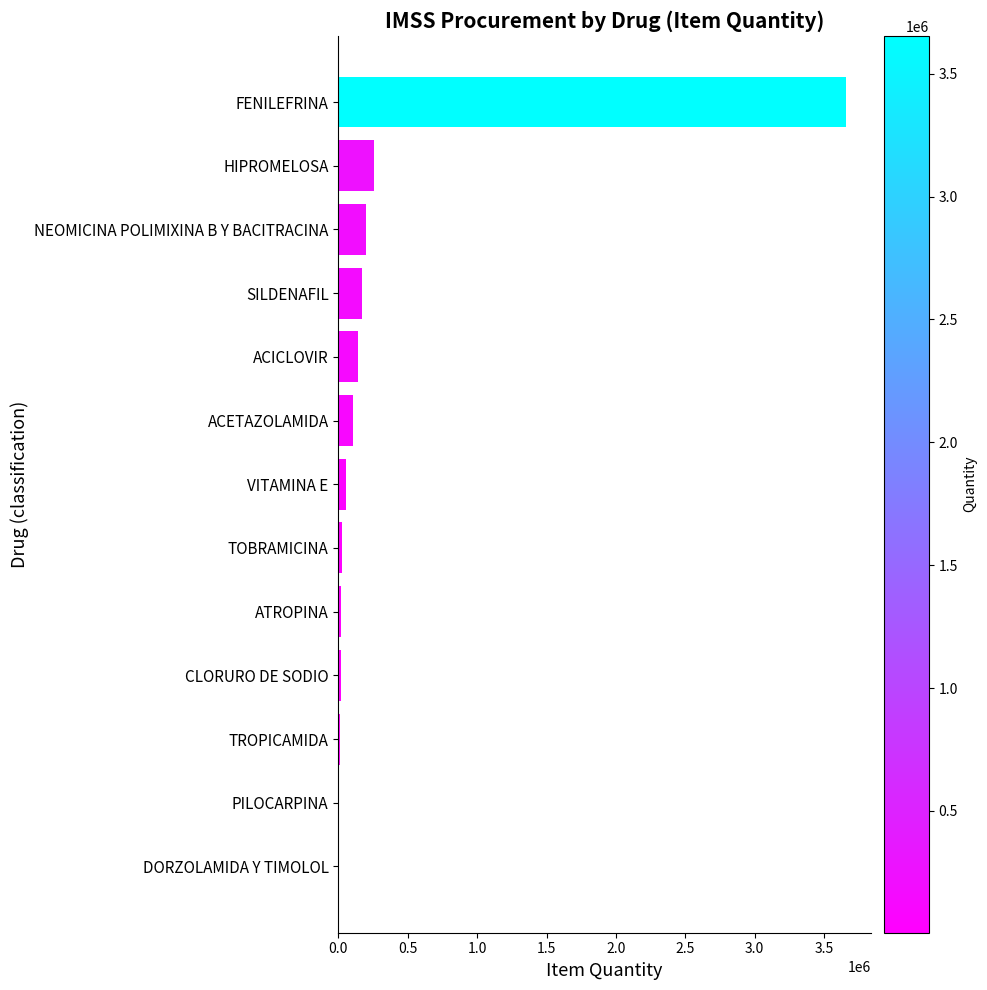

What is the maximum value shown in the chart?

3654517